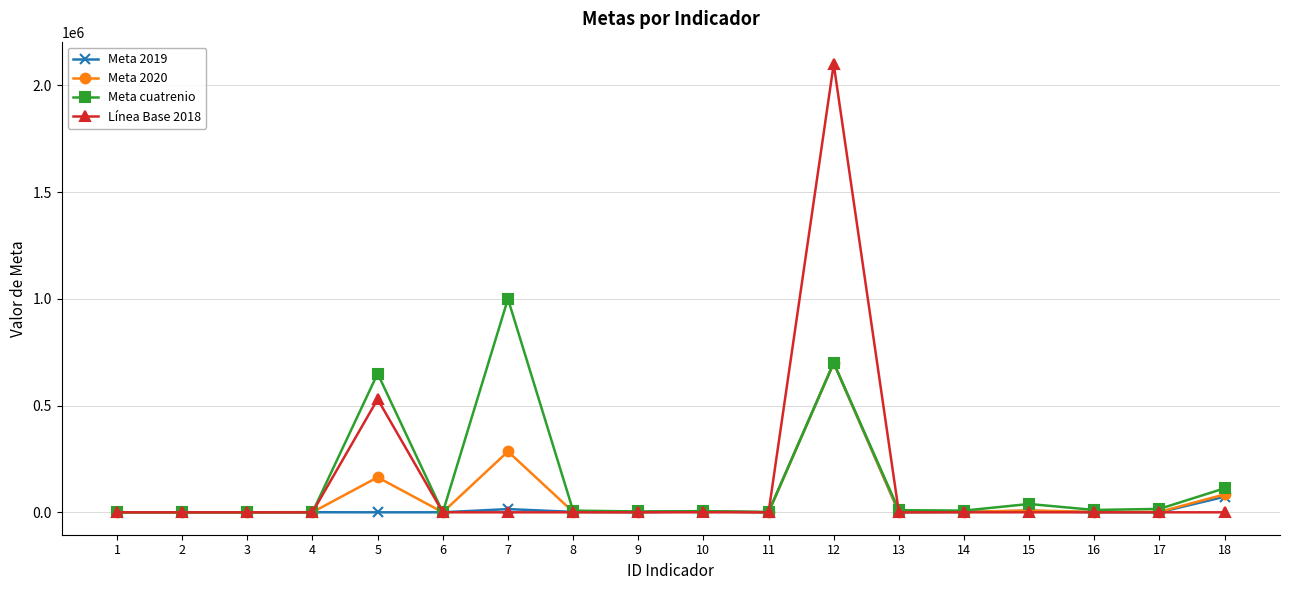

Which series has the largest range (max minus min)?

Línea Base 2018